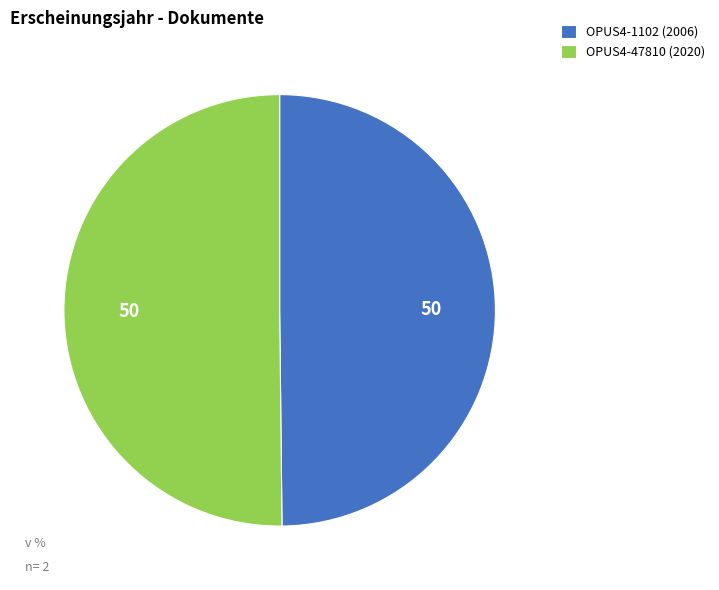

How many segments does this pie chart have?

2